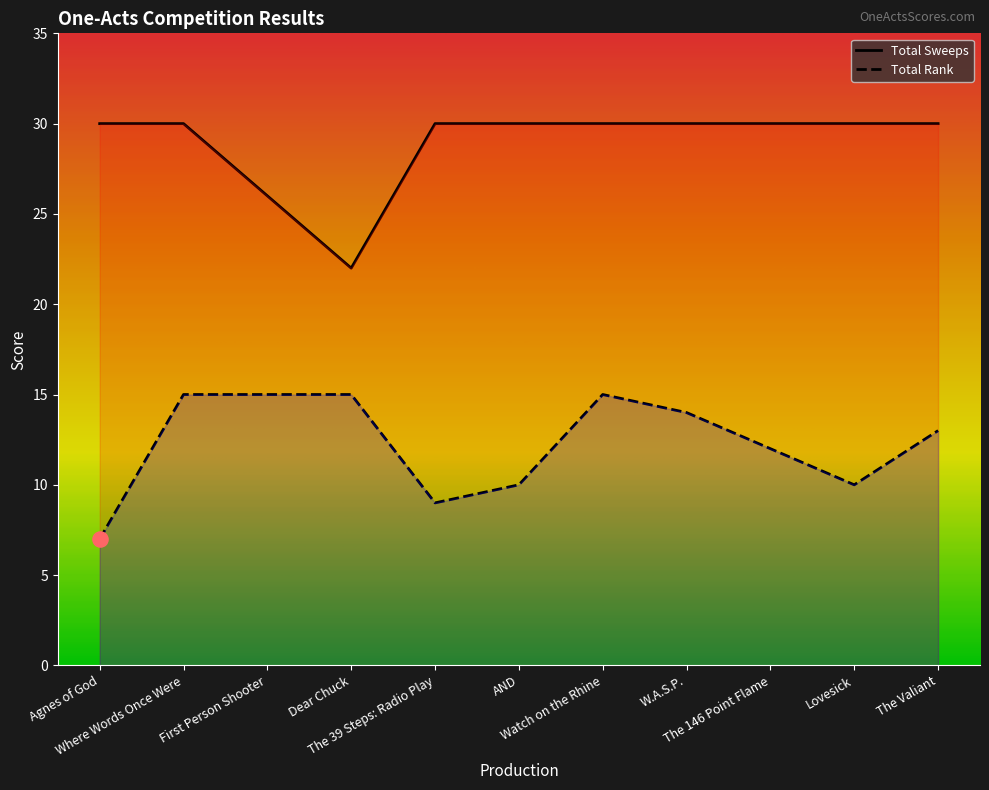

Which series has the largest Y range (max minus min)?

Total Sweeps